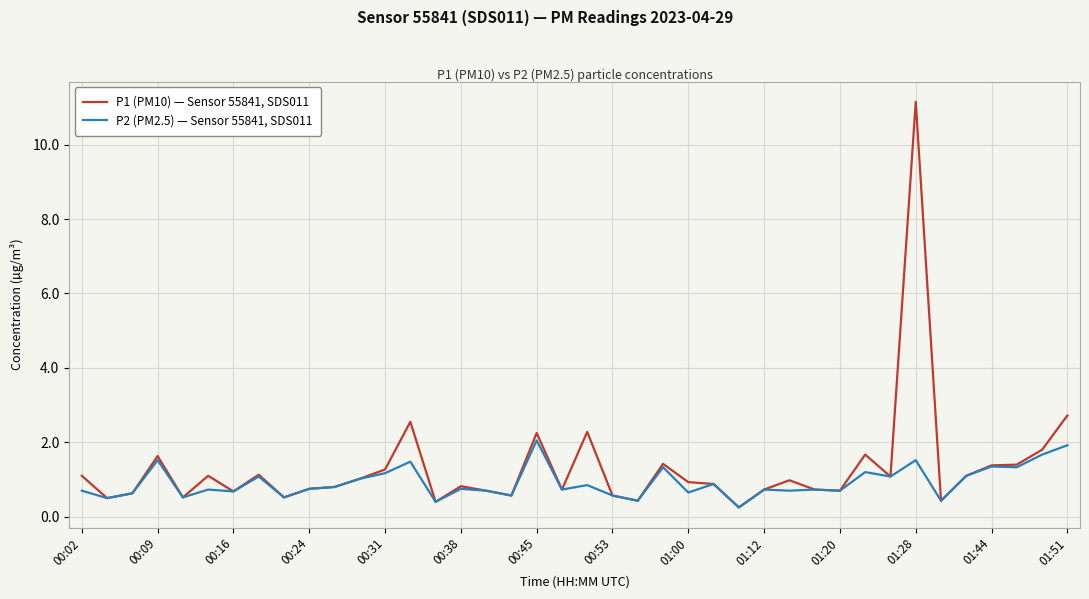

List the series in order of their peak value, lowest first.

P2 (PM2.5) — Sensor 55841, SDS011, P1 (PM10) — Sensor 55841, SDS011